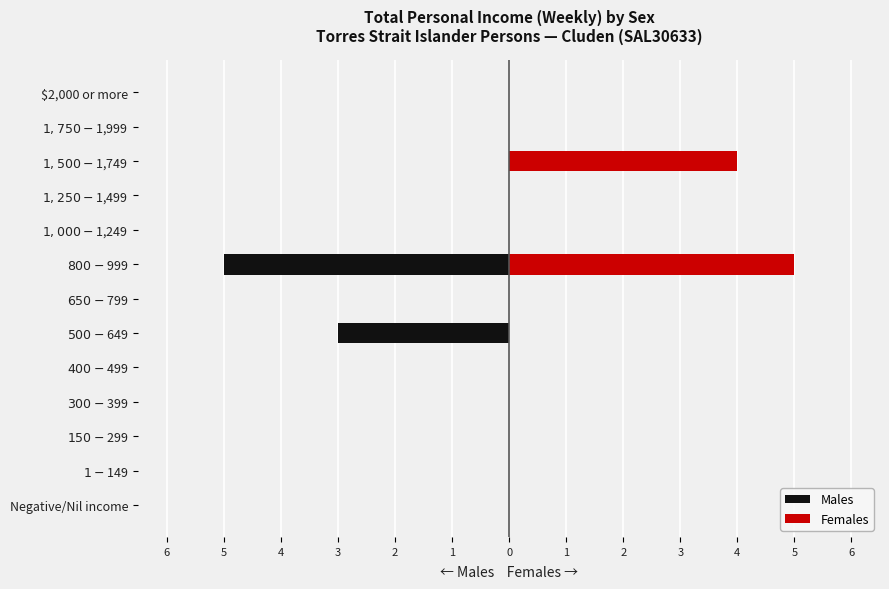

Is it true that Males equals 3 at $1,500-$1,749?

False